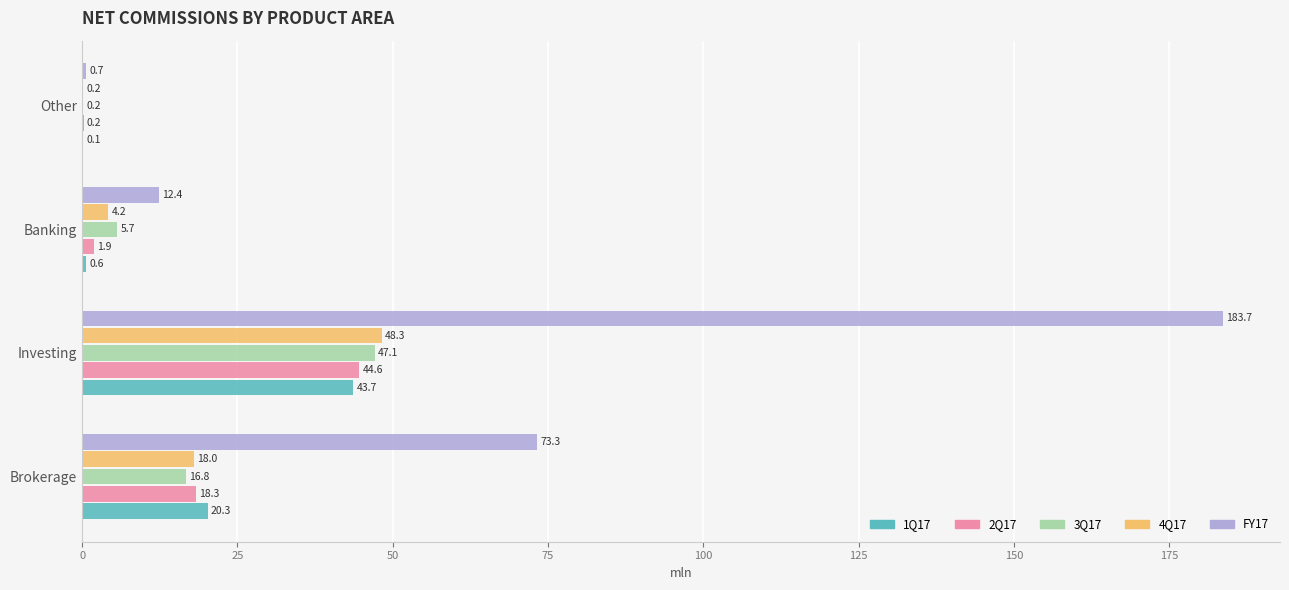

What is the highest value of the FY17 series?

183.7